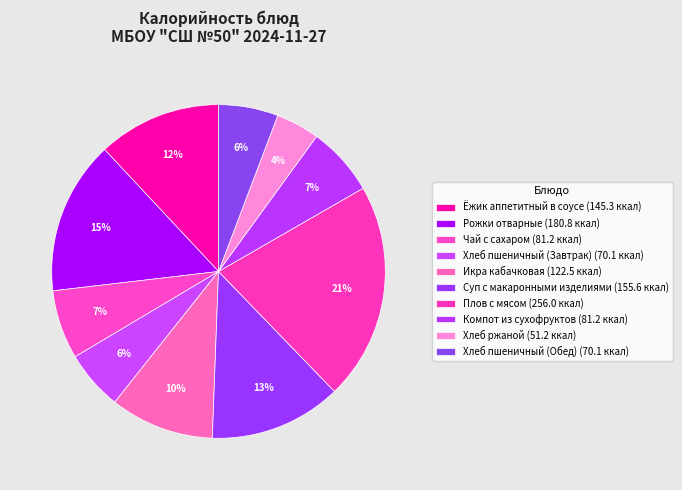

How many slices are in this pie chart?

10